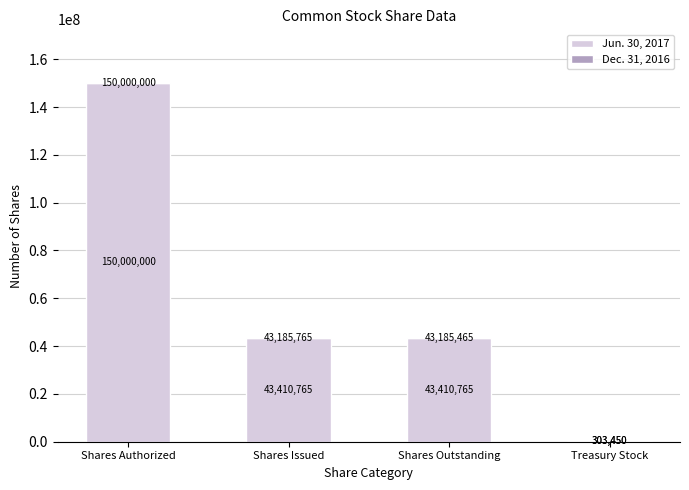

List the series in order of their overall mean, lowest first.

Dec. 31, 2016, Jun. 30, 2017